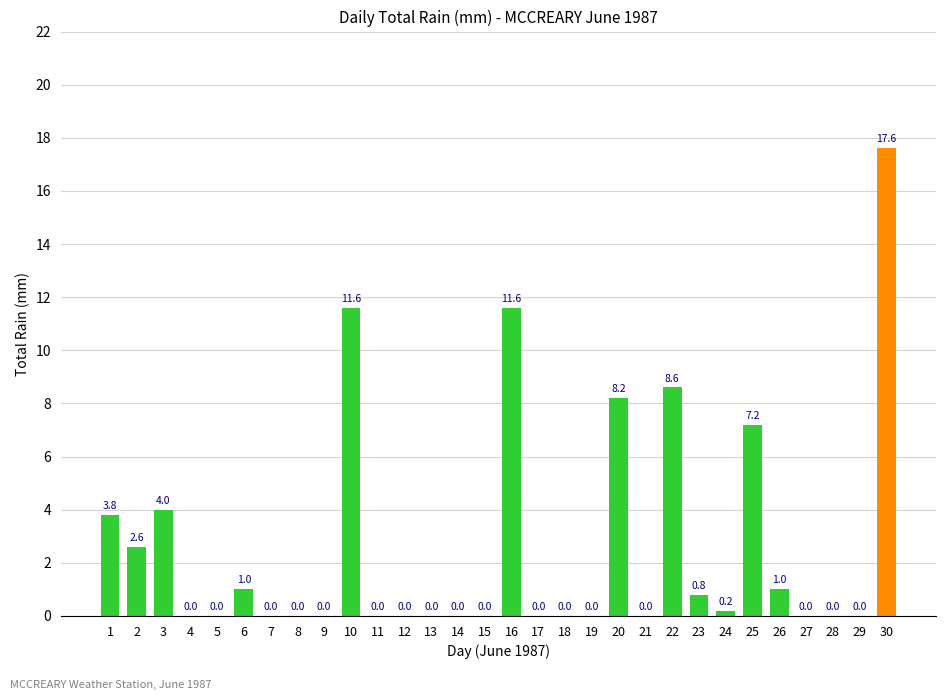

The chart shows a value of -7.7 at 9. True or false?

False